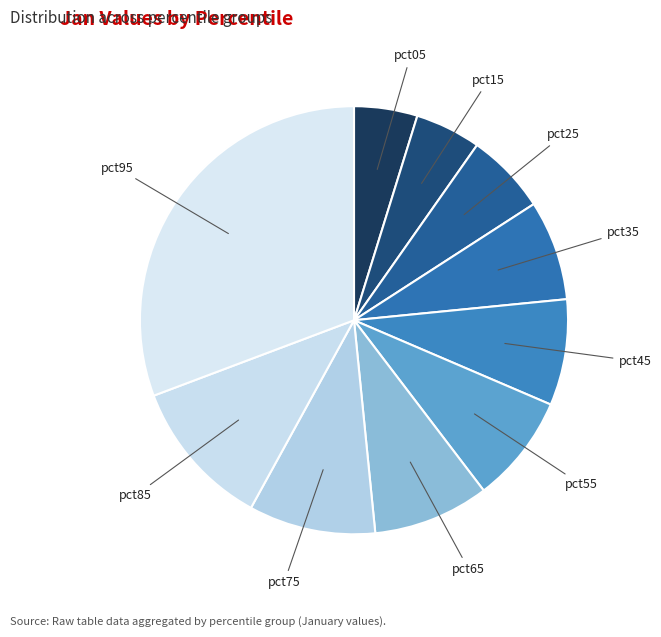

To the nearest percent, what is the difference between the largest and smallest slice percentages?

26%